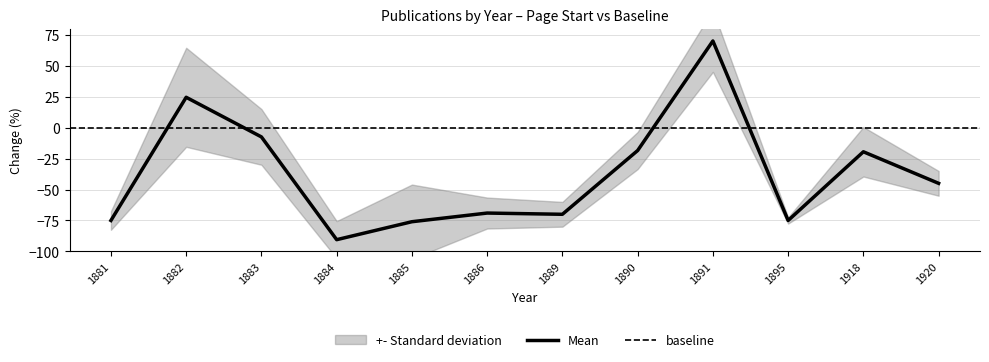

Rank the categories by value from lowest to highest.

1884, 1885, 1881, 1895, 1889, 1886, 1920, 1918, 1890, 1883, 1882, 1891